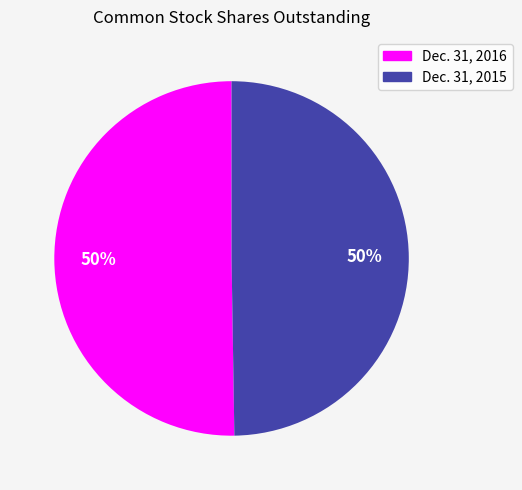

What is the ratio of the value at Dec. 31, 2016 to the value at Dec. 31, 2015?

1.0